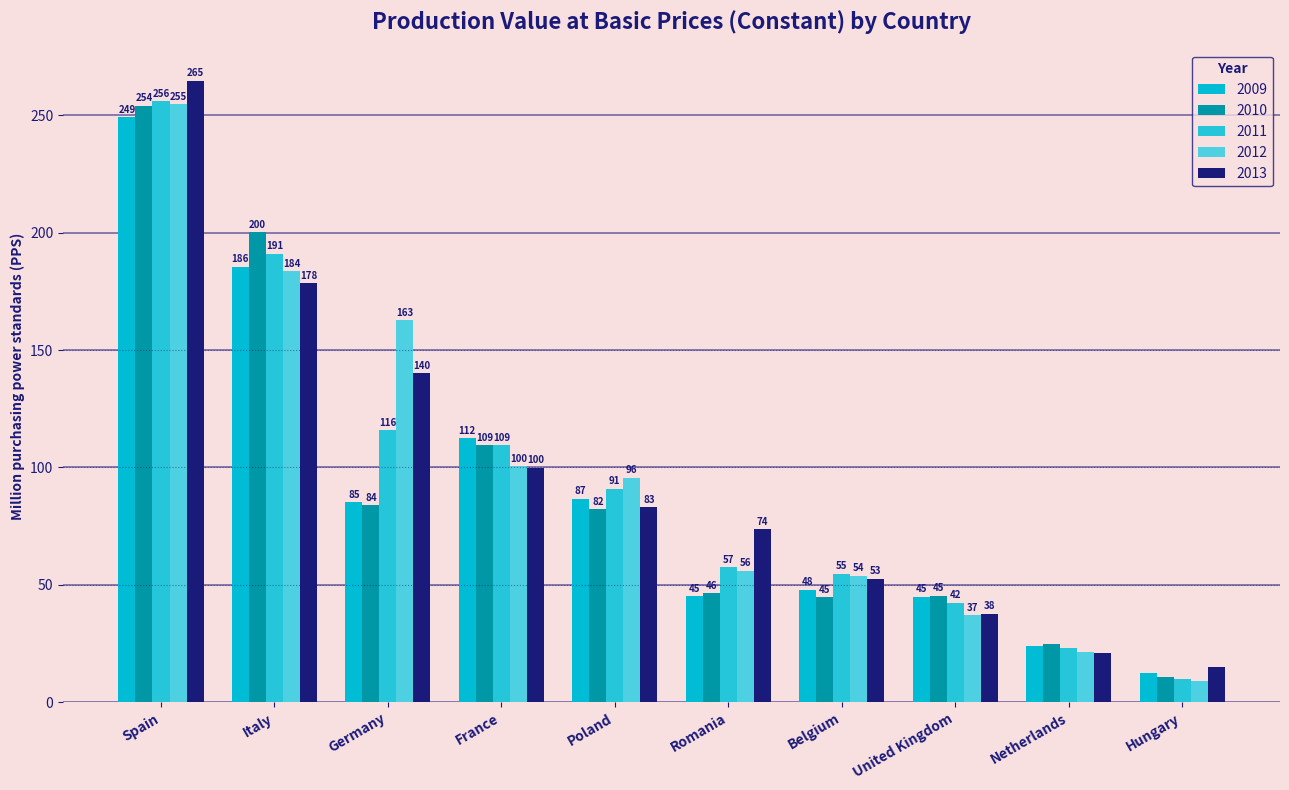

At which label does 2009 reach its peak?

Spain